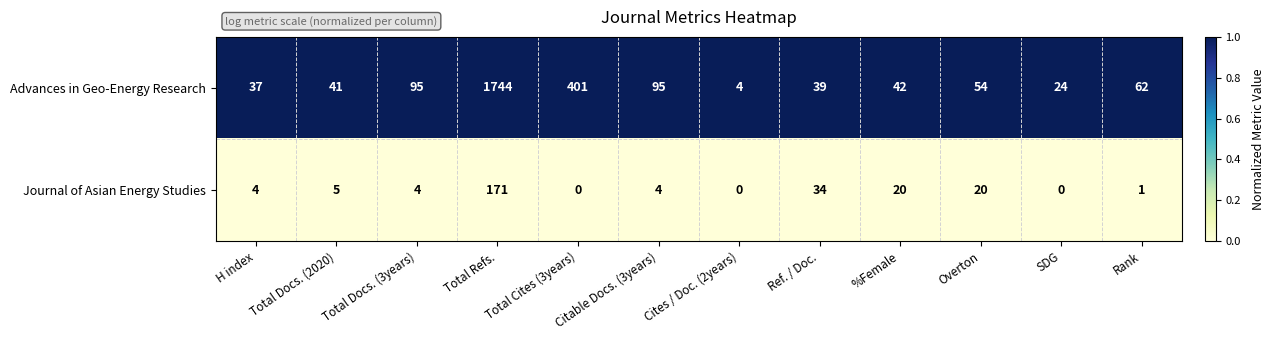

What is the highest value of the Journal of Asian Energy Studies series?

171